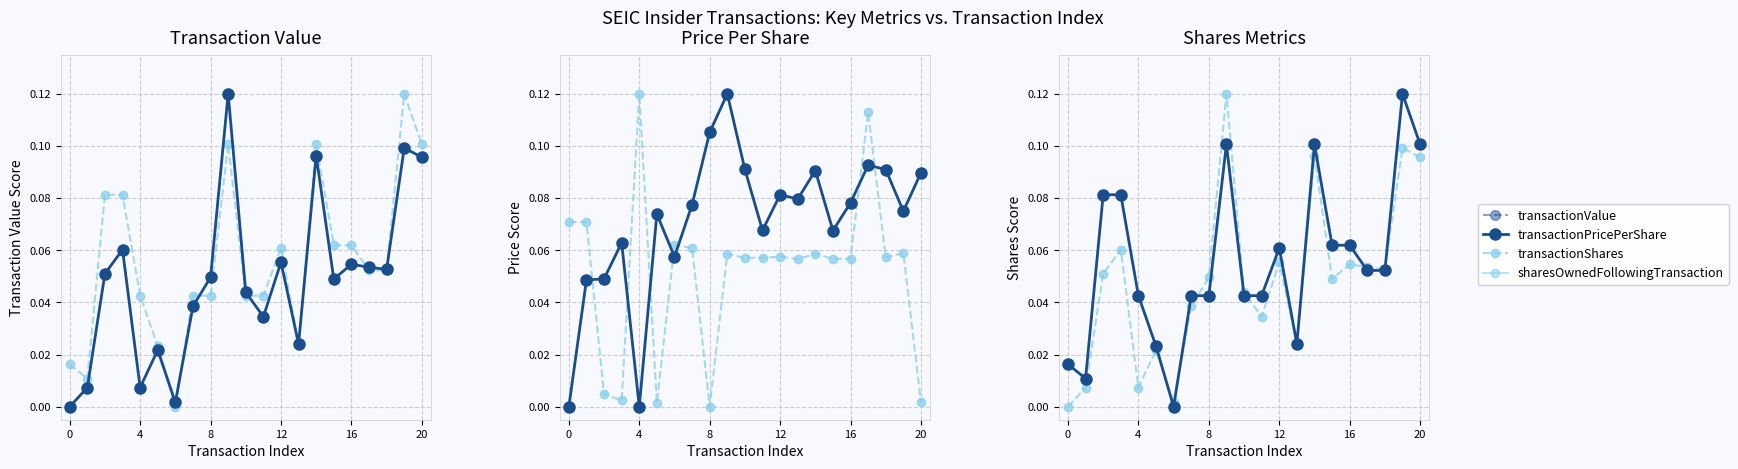

What is the value of the Transaction Shares (norm) point at the 3rd from the left?

0.1